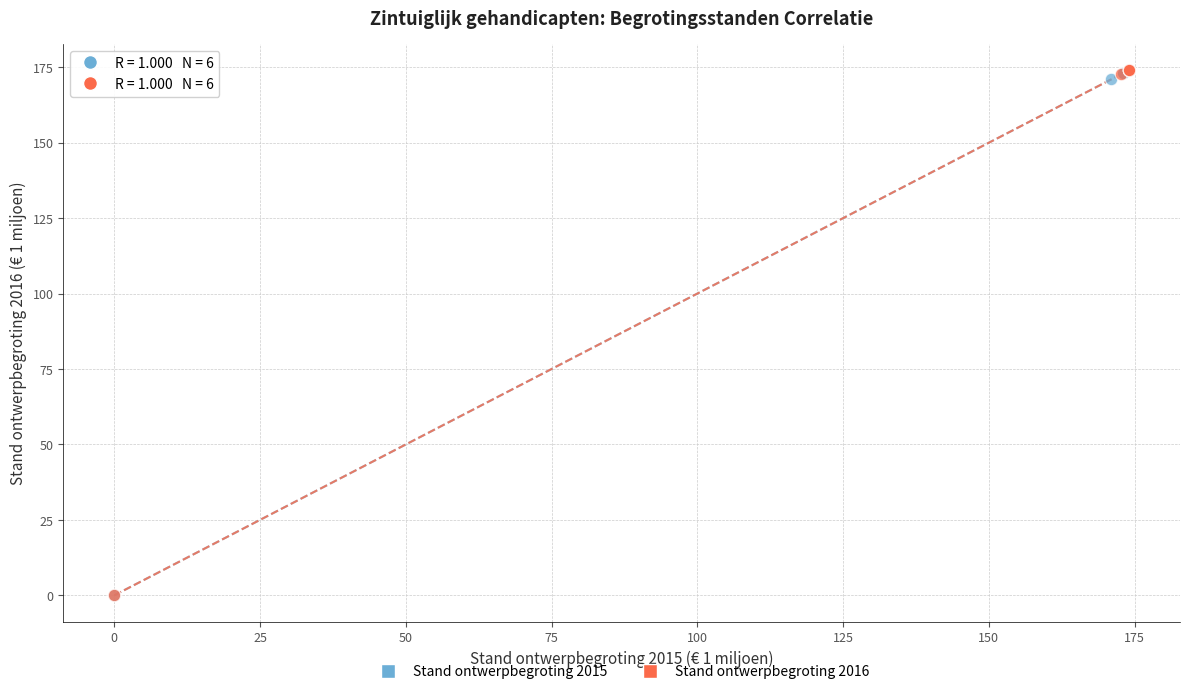

Which series has the largest Y range (max minus min)?

Stand ontwerpbegroting 2016